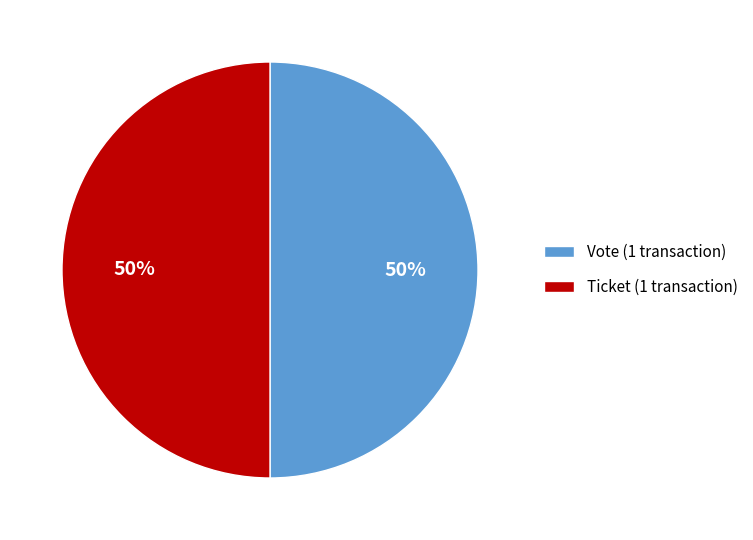

Is the sum of Vote (1 transaction) and Ticket (1 transaction) greater than half?

Yes